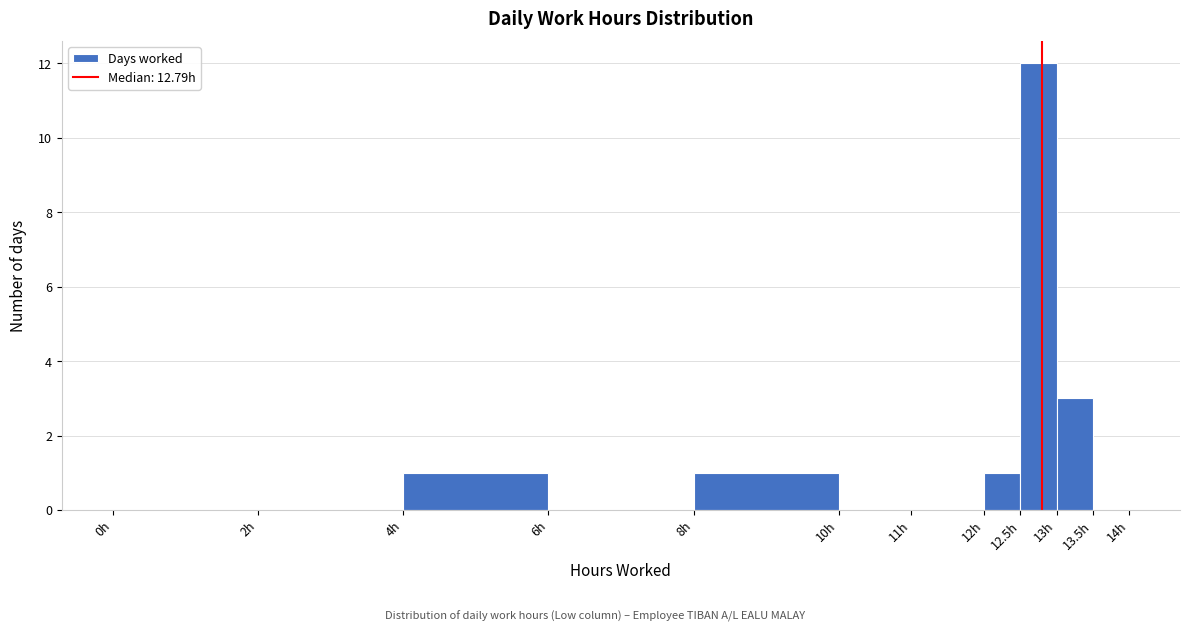

Over which range of the x-axis is the bar tallest?

12.5 to 13.0